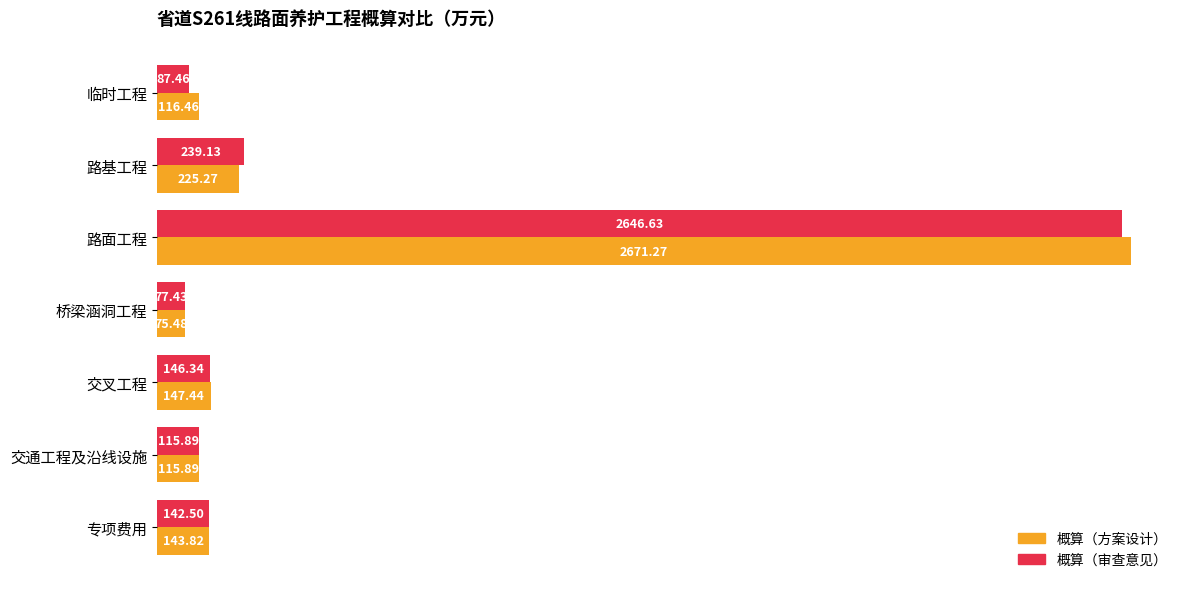

Which series has the largest total across all categories?

概算（方案设计）